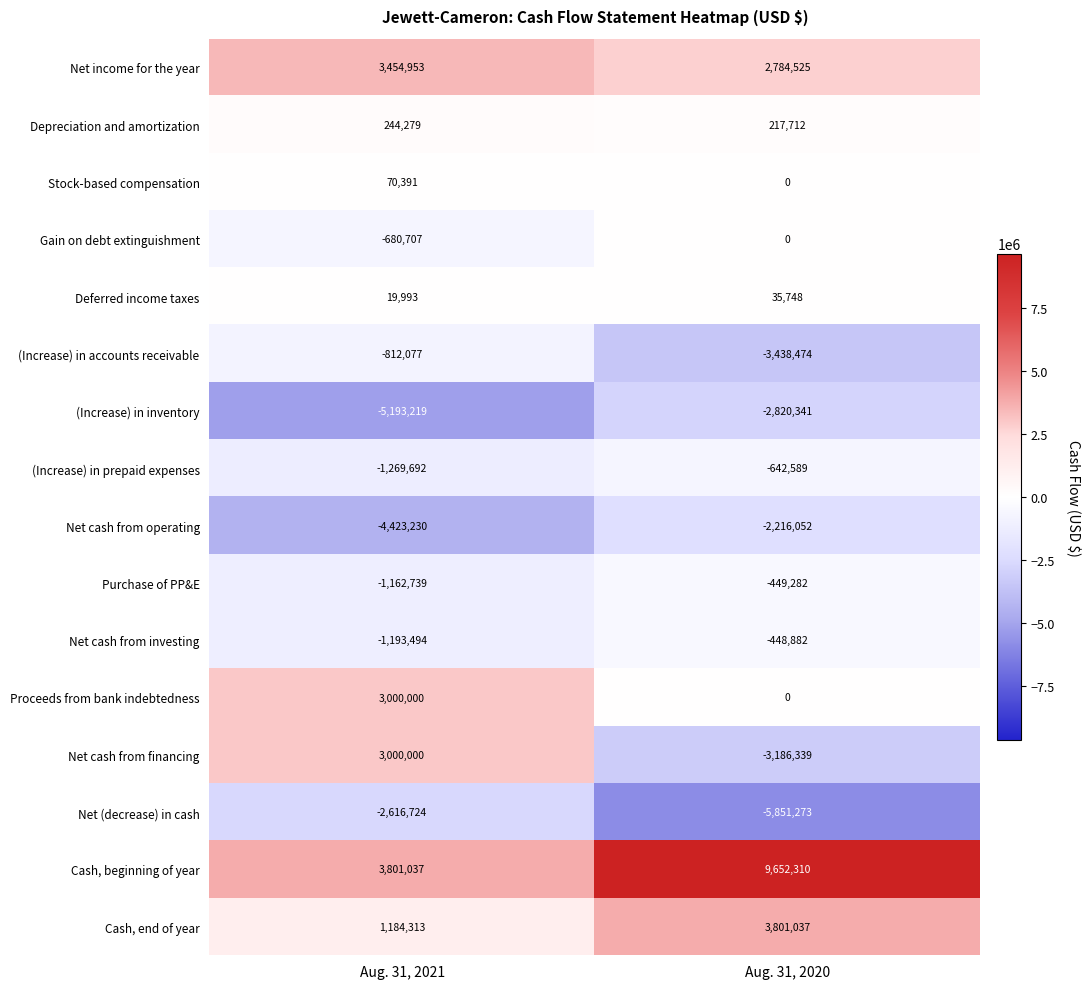

Where is Purchase of PP&E nearest to the value -806010?

Aug. 31, 2020